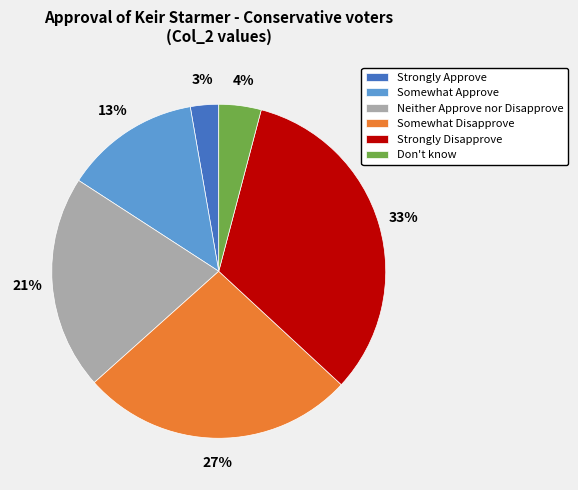

How many slices are in this pie chart?

6